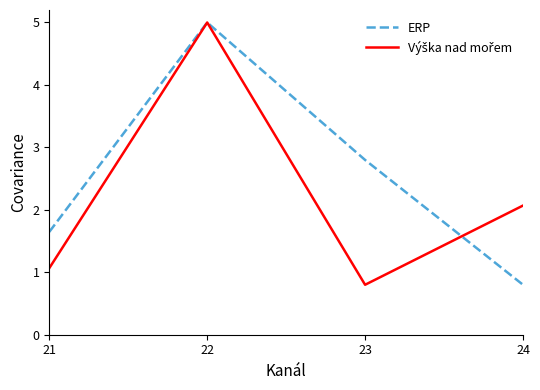

True or false: ERP has more than 2 interior local peaks.

False